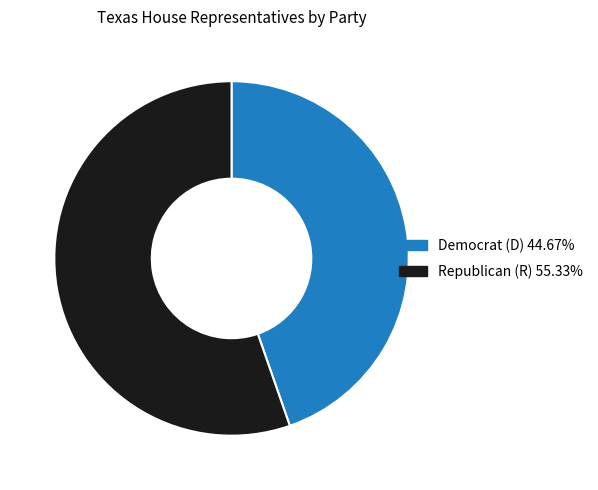

Do Democrat (D) 44.67% and Republican (R) 55.33% together represent more than half of the pie?

Yes